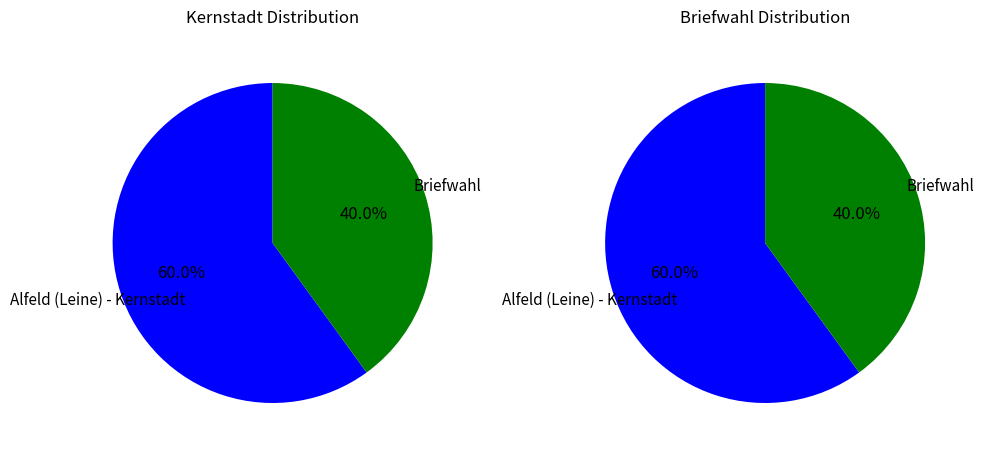

Is there a majority slice in this chart?

Yes